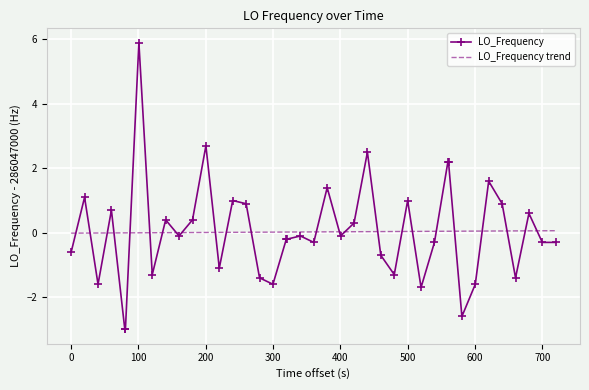

Which series ends up on top after the final intersection of LO_Frequency trend and LO_Frequency?

LO_Frequency trend